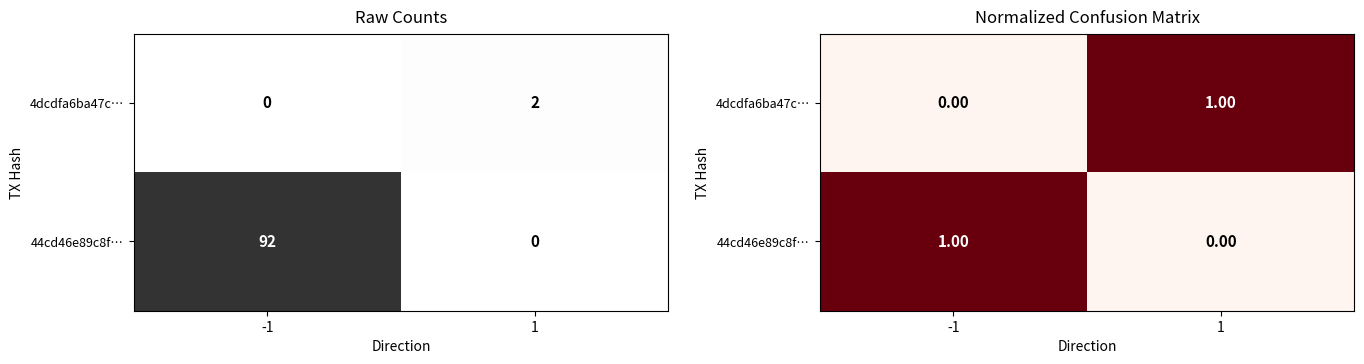

The 44cd46e89c8f… series shows 0 at -1. True or false?

False